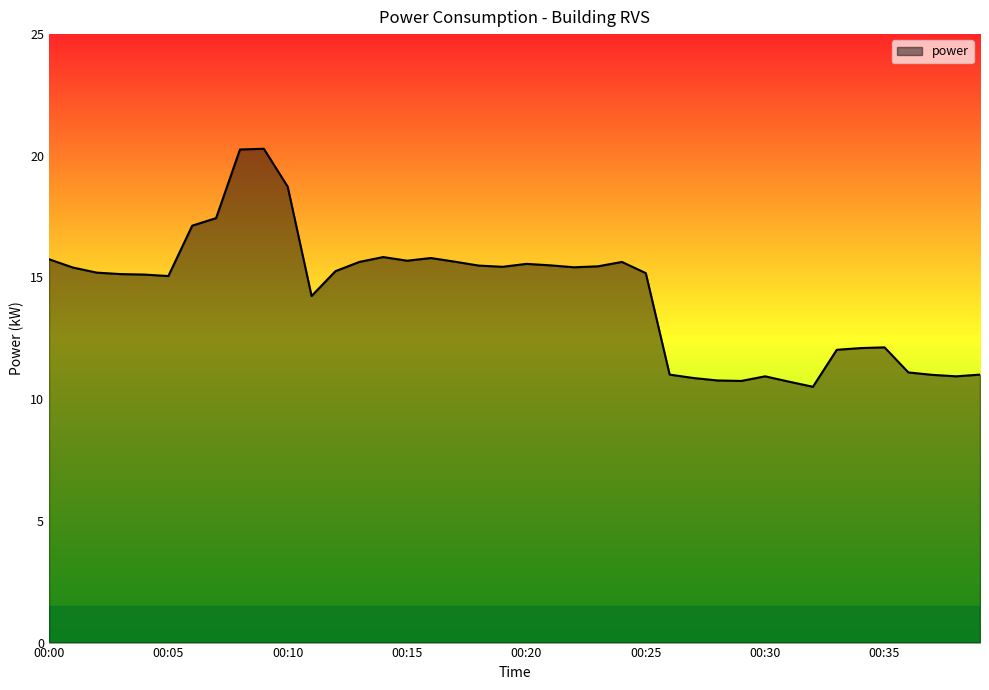

True or false: there are more than 1 points higher than both neighbors.

True